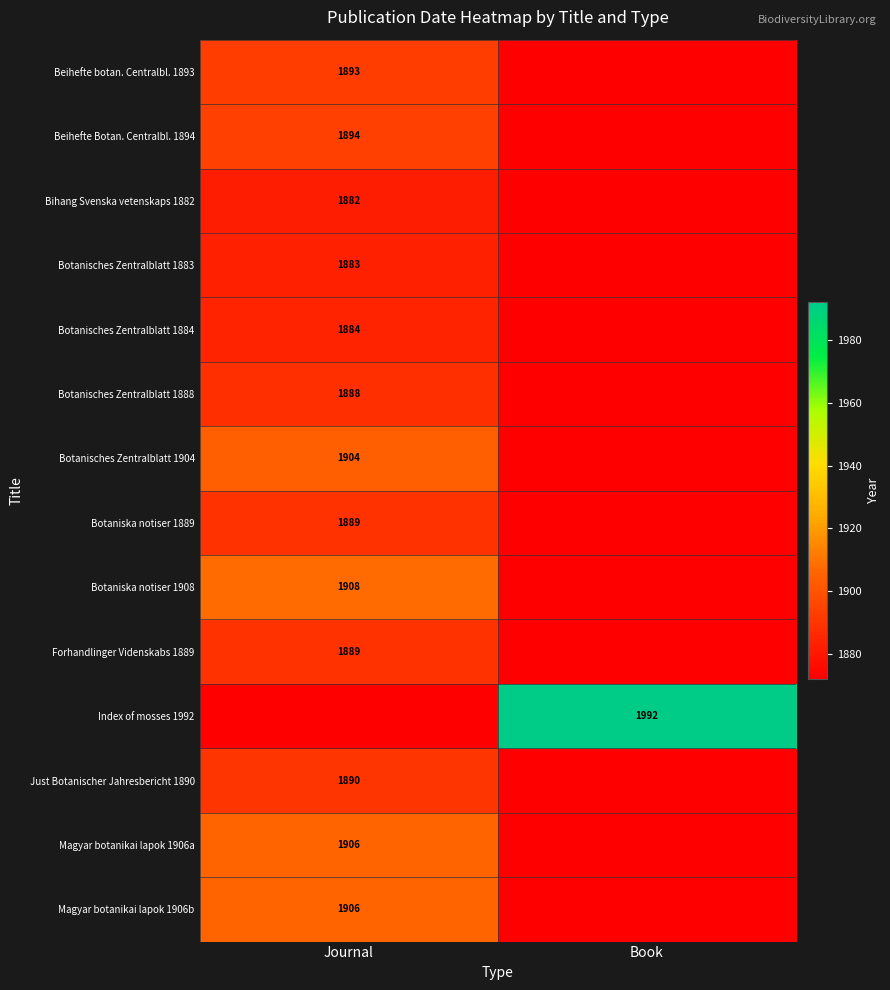

The value of Magyar botanikai lapok 1906b at Journal is 1906. True or false?

True